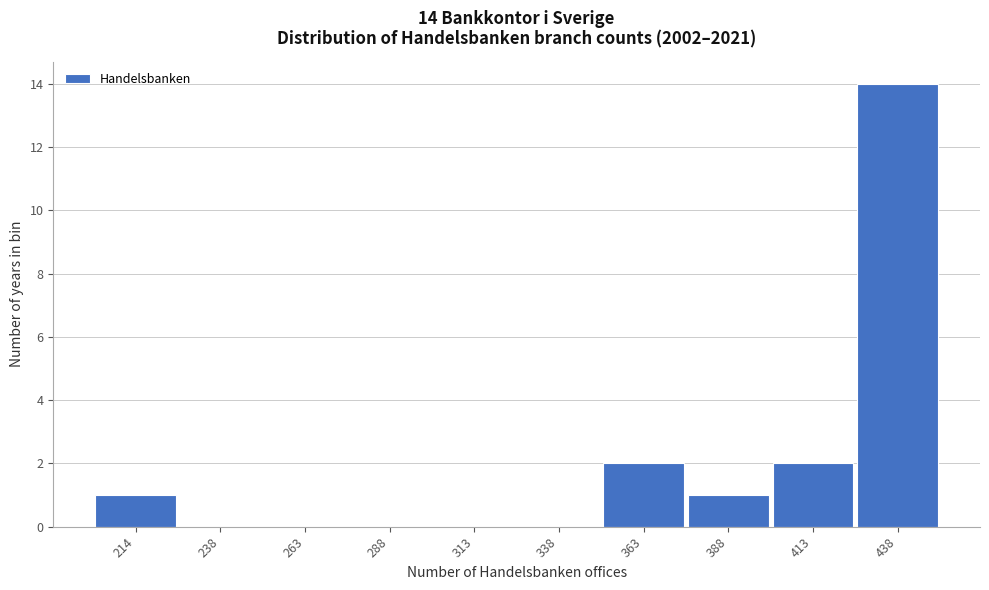

Reading left to right, extract all data points from this chart.

214=1	238=0	263=0	288=0	313=0	338=0	363=2	388=1	413=2	438=14